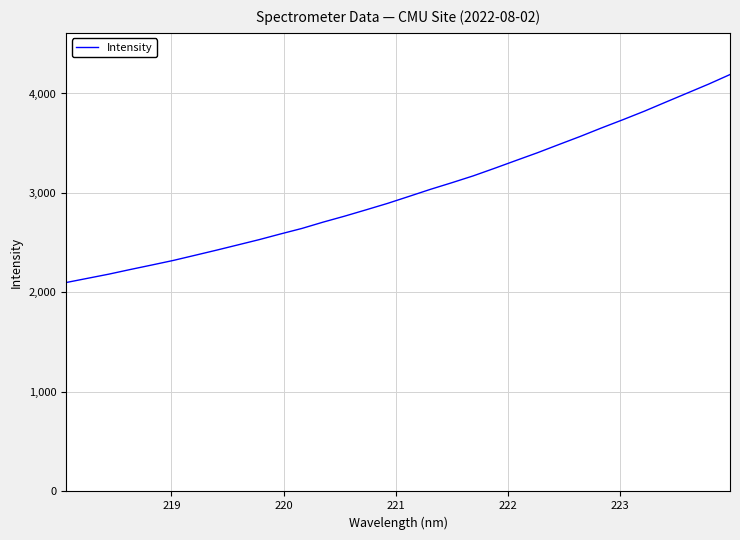

Reading left to right, extract all data points from this chart.

2099.6	2142.0	2184.3	2230.9	2275.9	2321.7	2372.8	2424.2	2477.2	2530.4	2587.8	2643.3	2707.4	2767.2	2830.6	2895.2	2965.3	3036.3	3102.8	3171.7	3248.1	3326.5	3404.1	3486.6	3568.2	3654.0	3736.8	3822.3	3913.4	4003.7	4094.1	4190.2